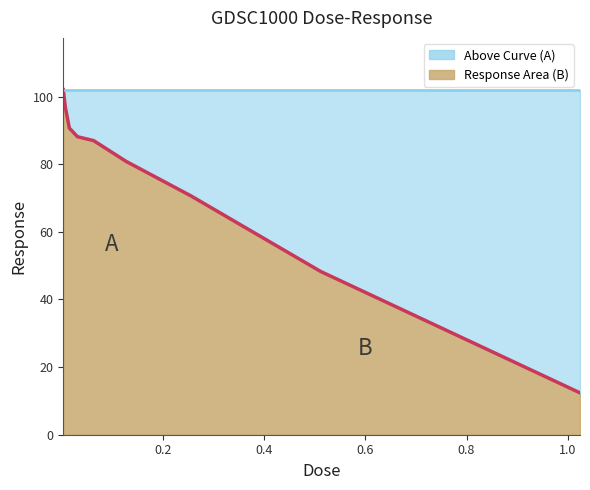

What is the maximum value shown in the chart?

102.0